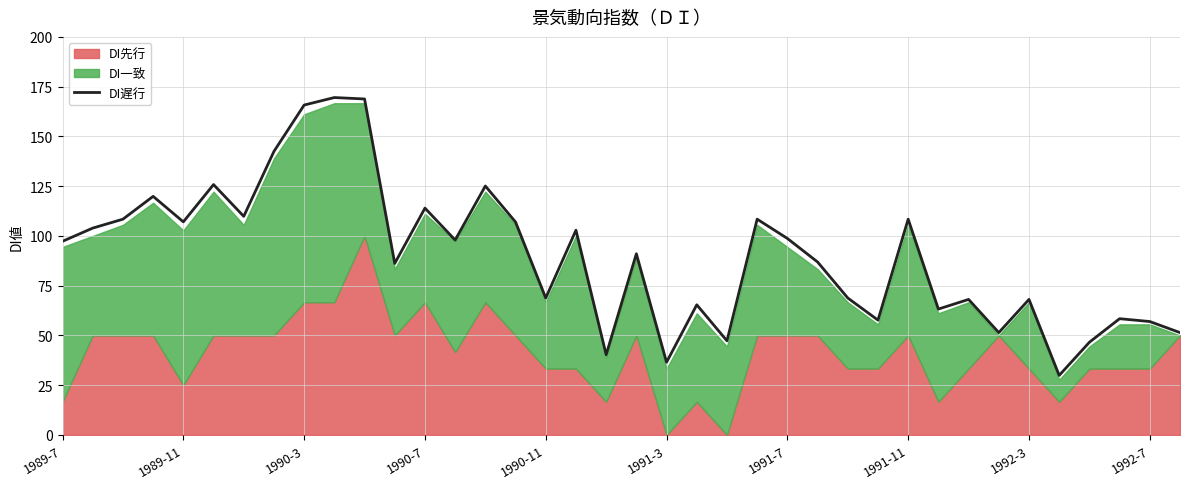

What is the difference between the values at 18 and 22?

7.0